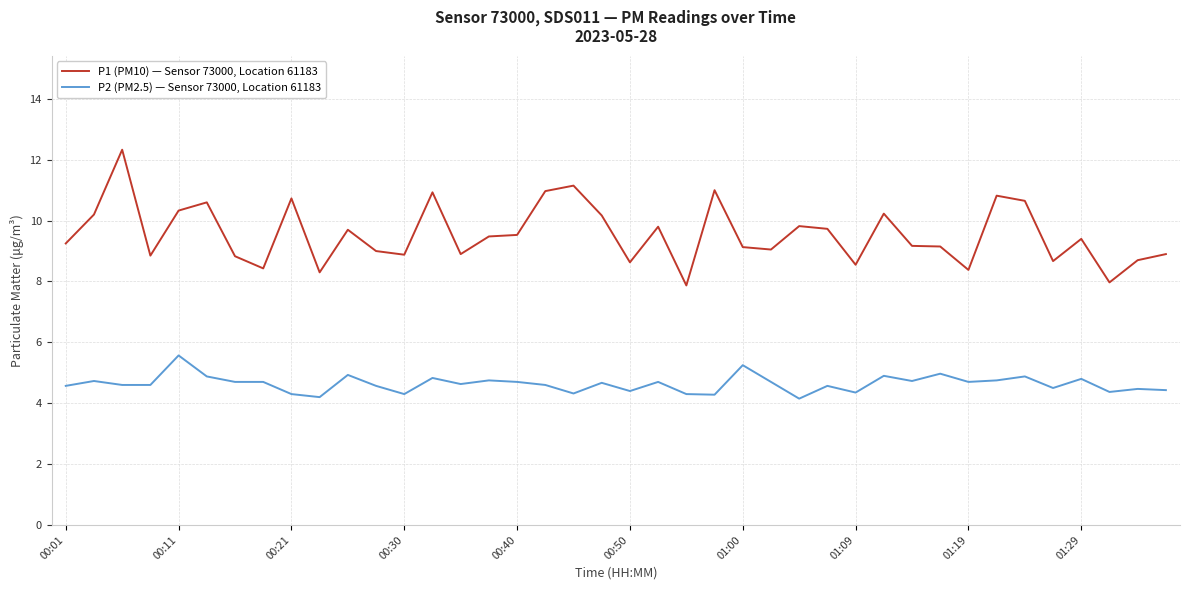

Count the number of categories in the chart.

40